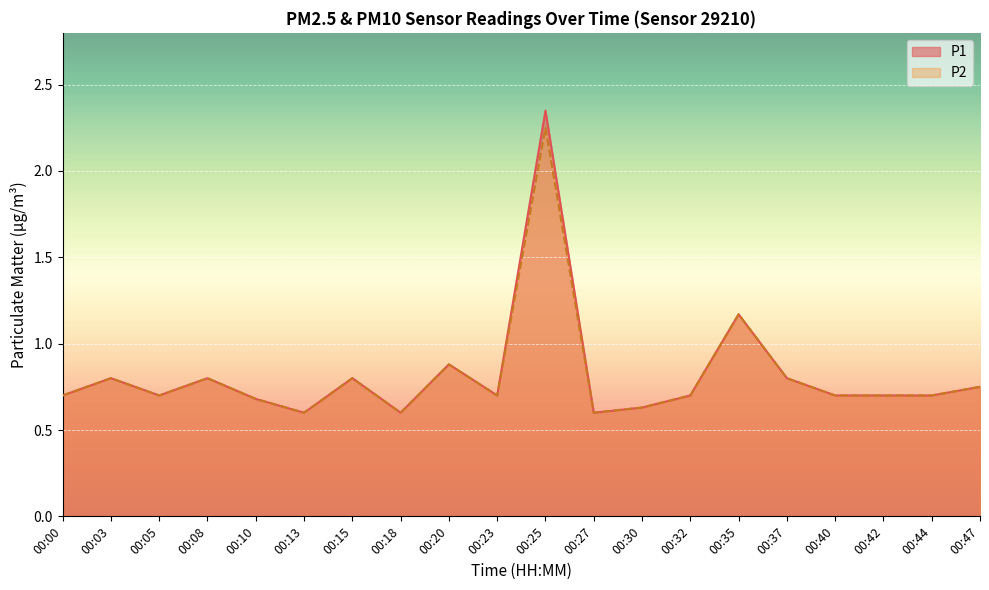

Read the P2 value at 00:30.

0.6